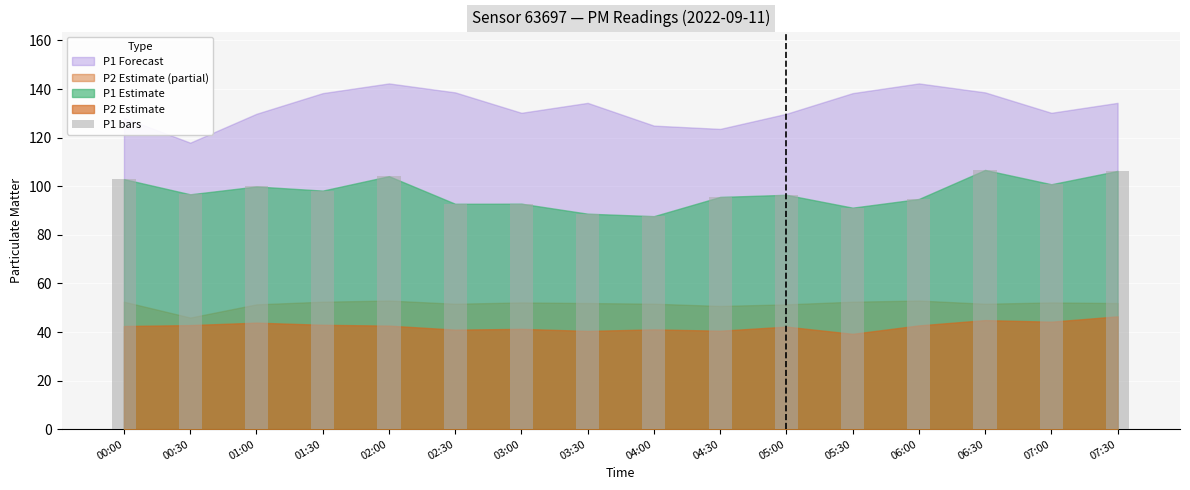

What is the label of the 2nd bar from the left?

00:30